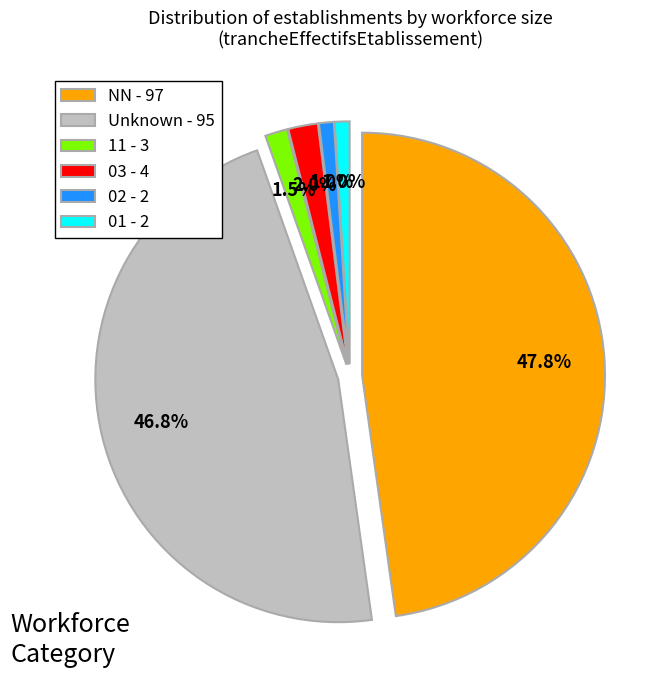

Combined, what portion of the pie is  and 03?

48.8%